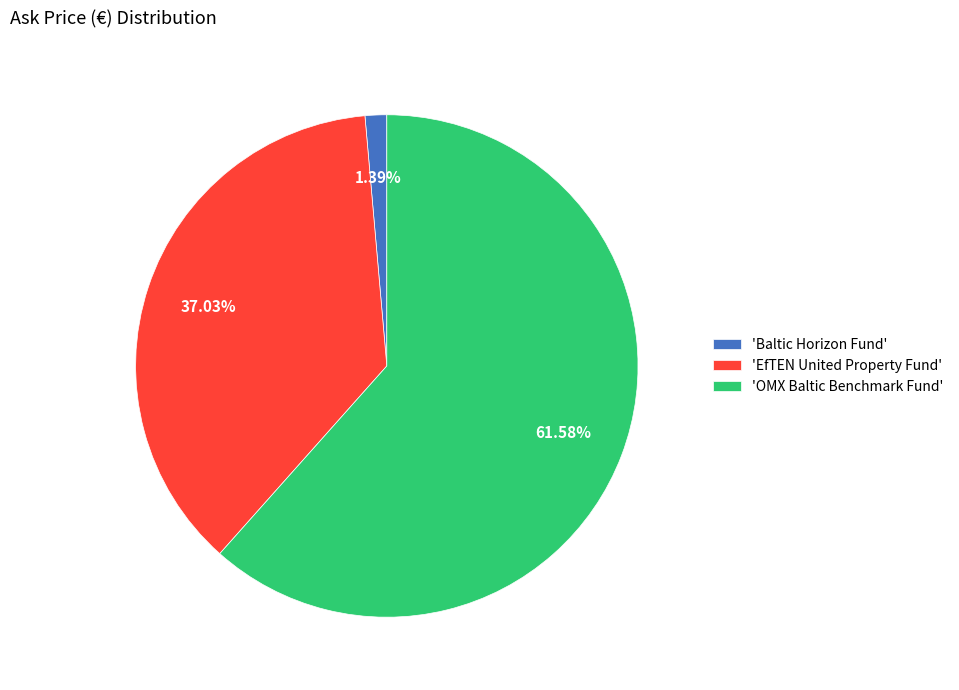

Does any single category account for the majority?

Yes